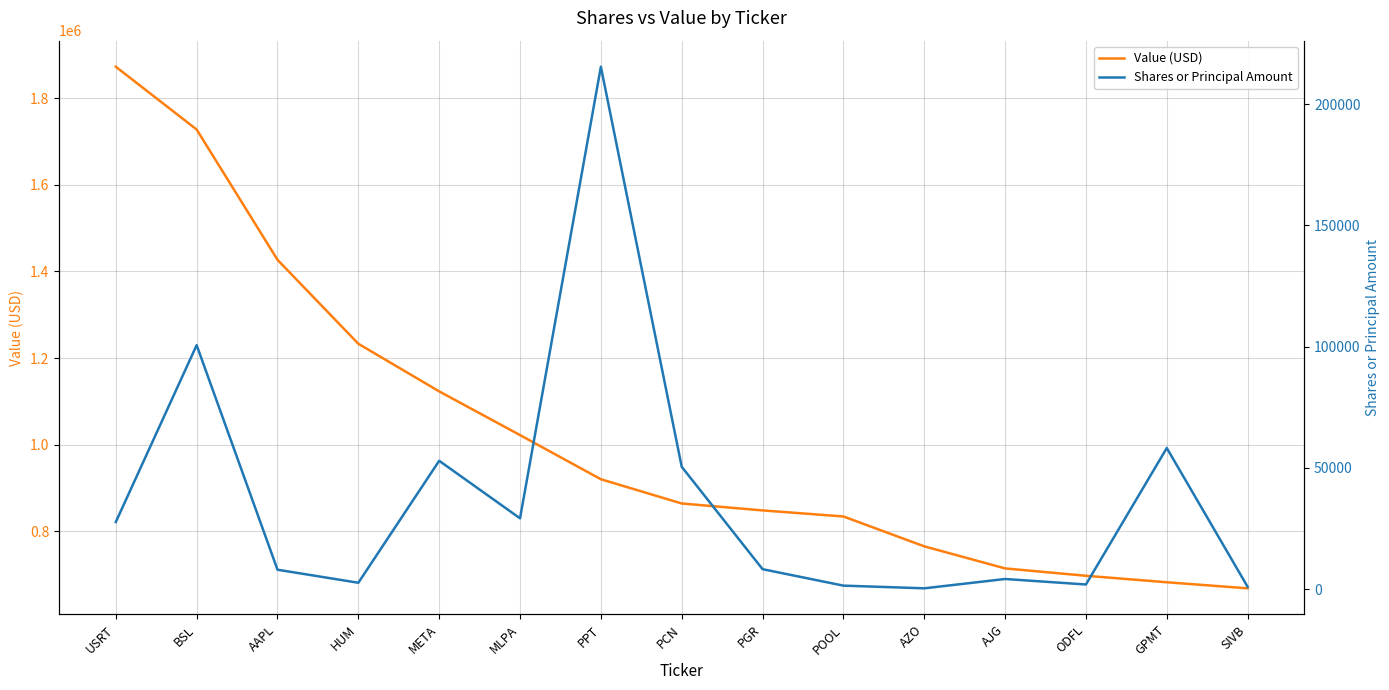

Between USRT and AAPL, which series saw the biggest shift?

Value (USD)